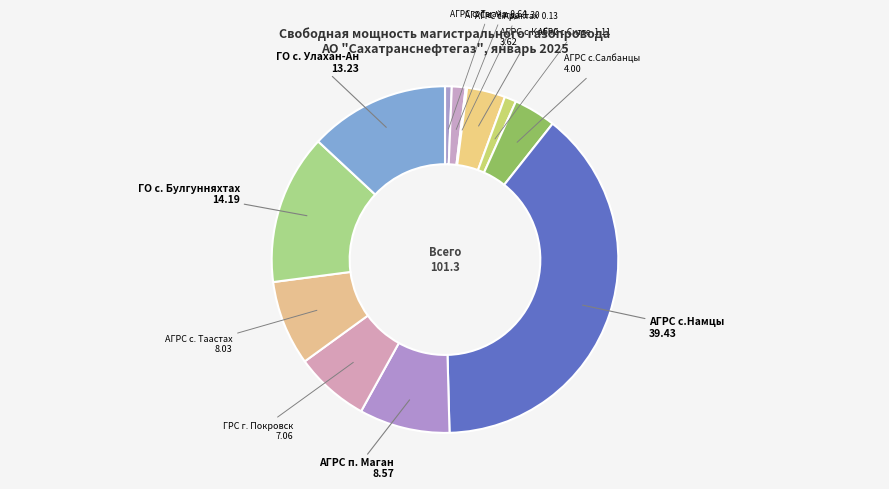

Is it true that АГРС с.Кобяй is 13% of the pie?

False